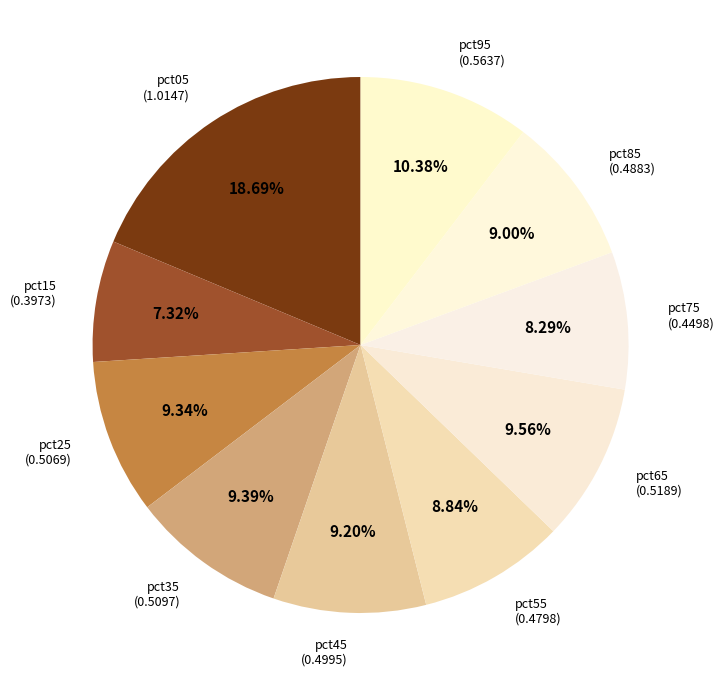

How many segments does this pie chart have?

10